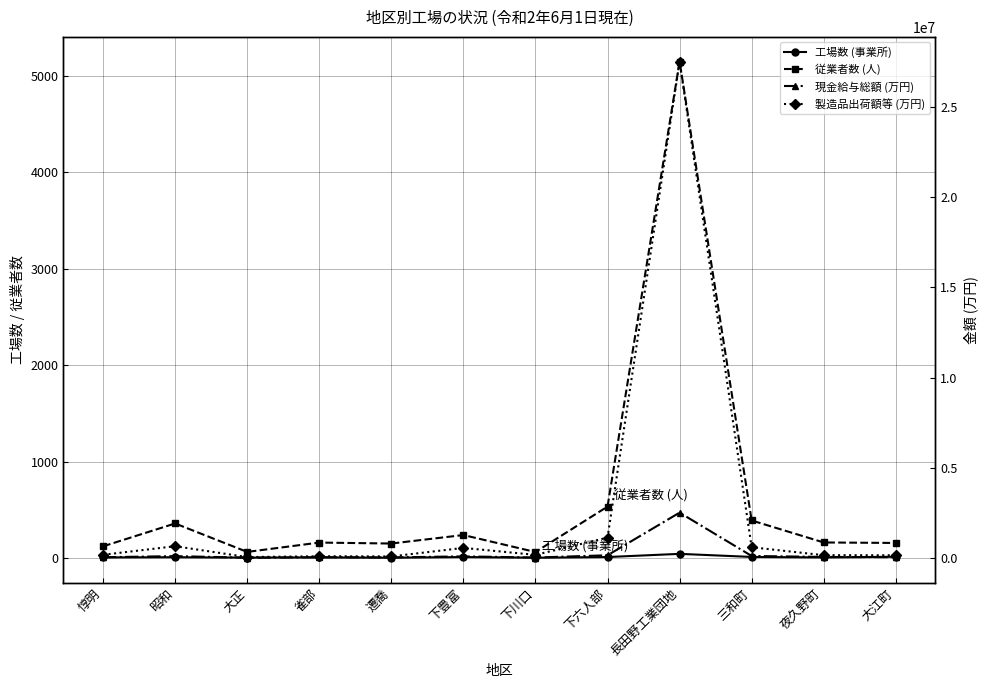

In 現金給与総額 (万円), how many points are higher than both neighbors (excluding endpoints)?

4